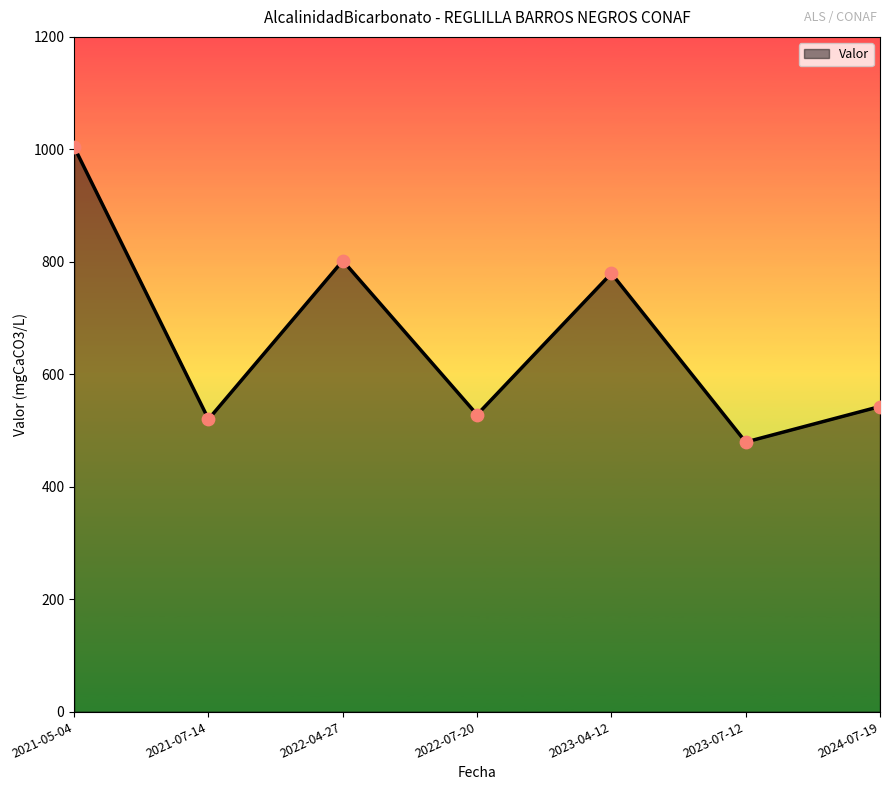

Approximately how many times larger is the value at 2022-04-27 compared to 2021-05-04?

0.8